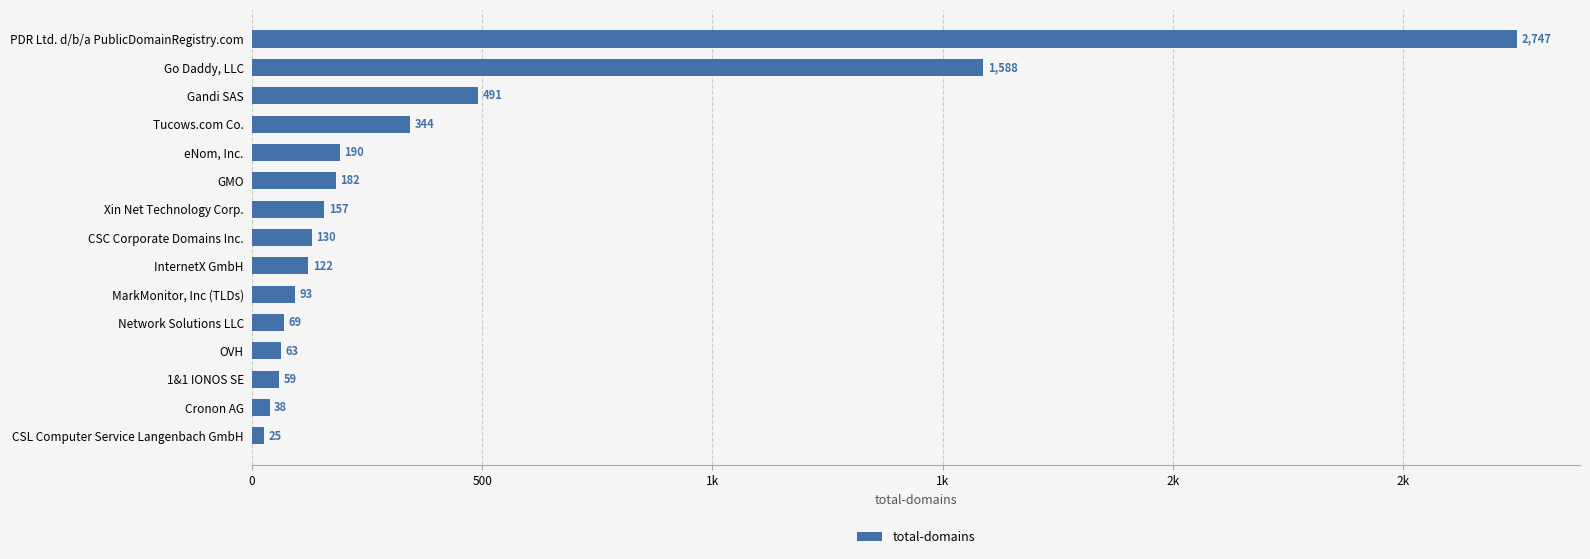

Are the bars horizontal?

Yes